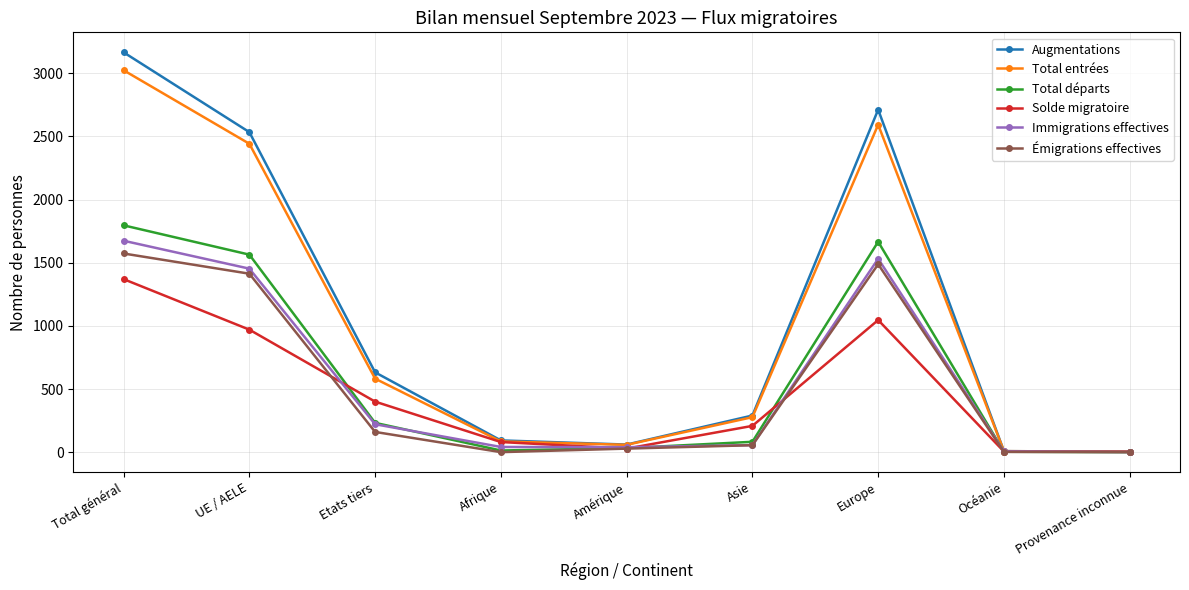

What is the difference between the highest and lowest values at Europe?

1666